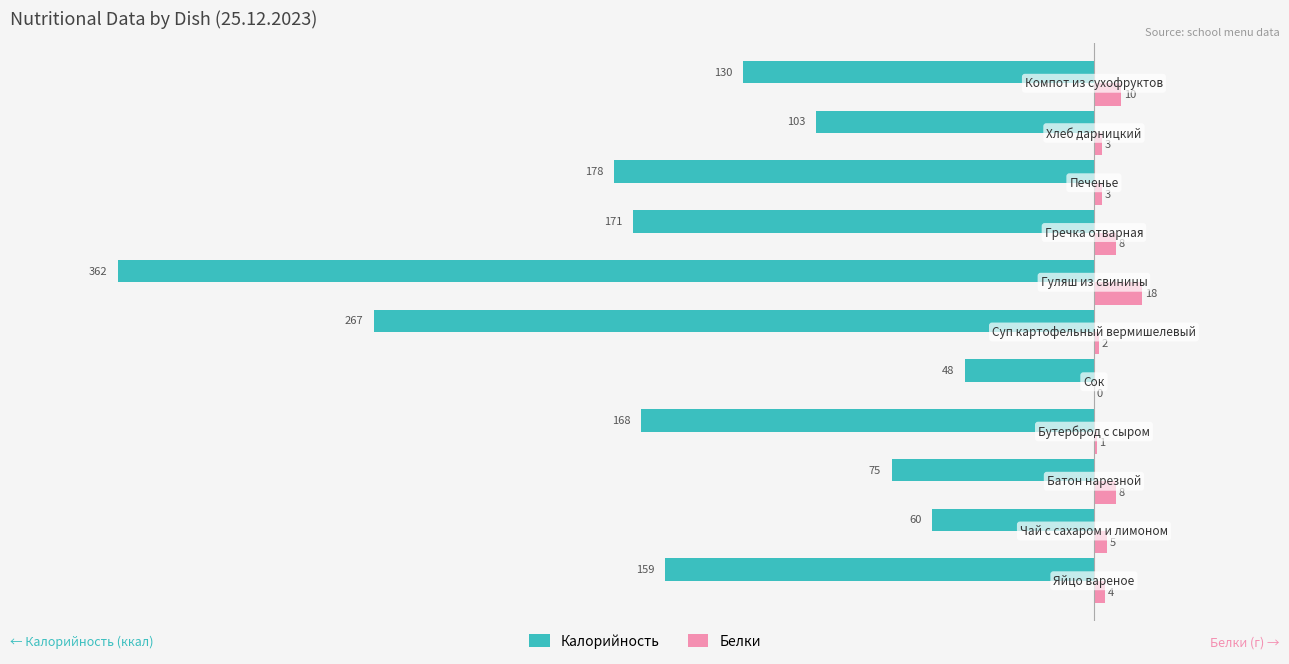

What is the maximum value for Калорийность?

-48